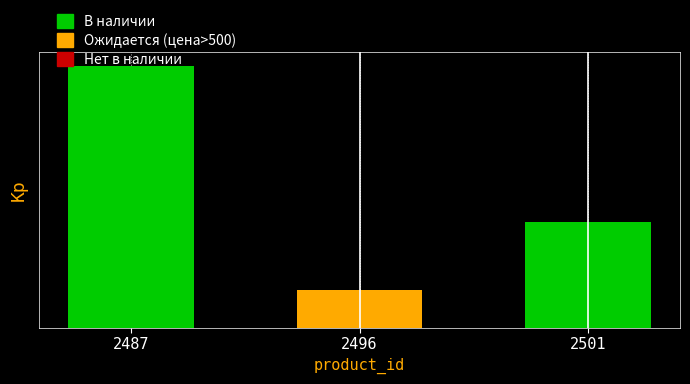

What is the average value?

740